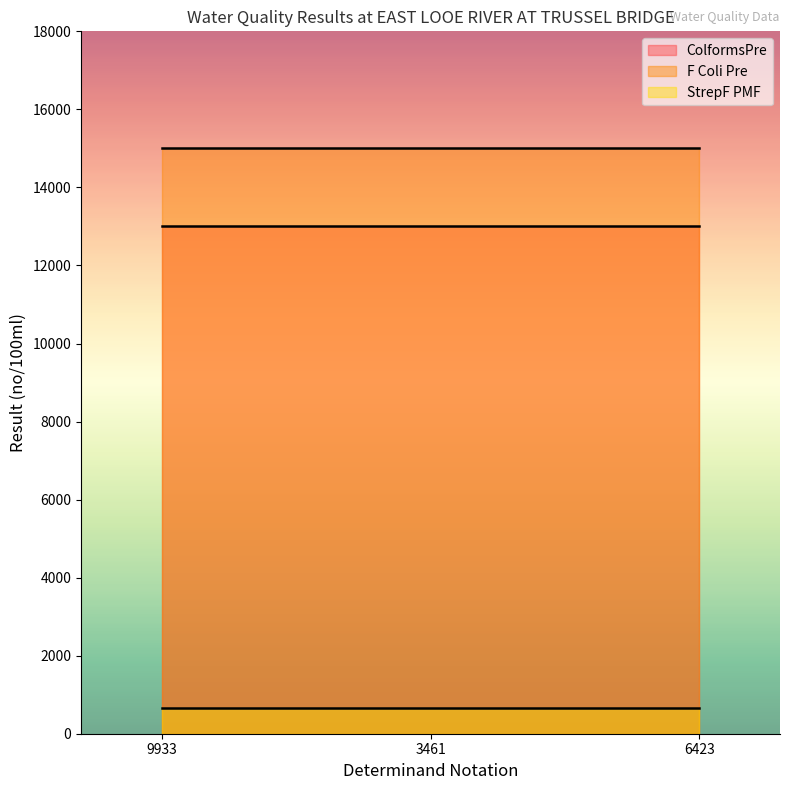

Does the chart display data point markers on the line(s)?

No